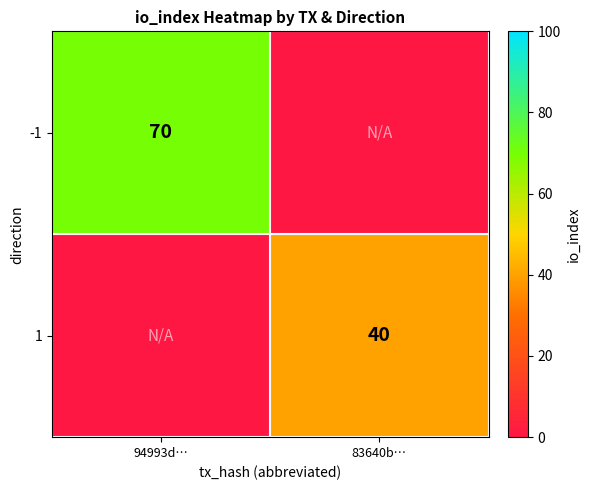

How many data points does each series have?

2